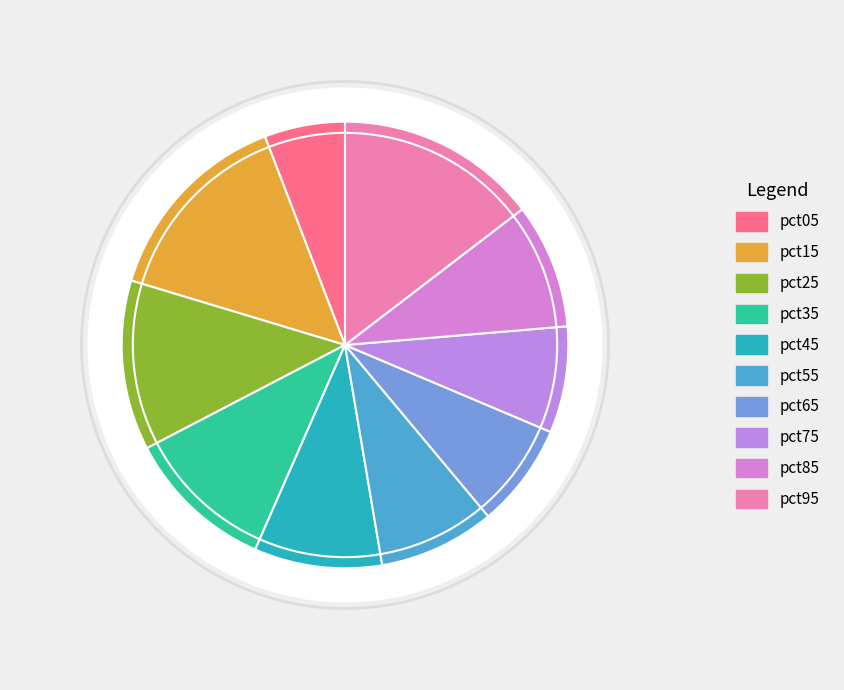

Is the sum of pct55 and pct45 greater than half?

No